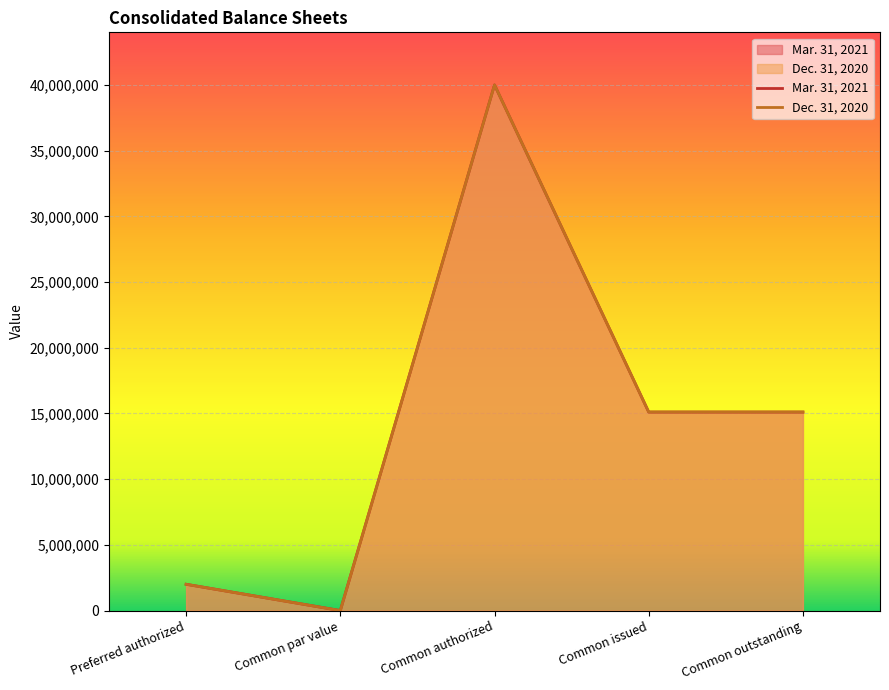

At how many categories does at least one series exceed 31721571?

1